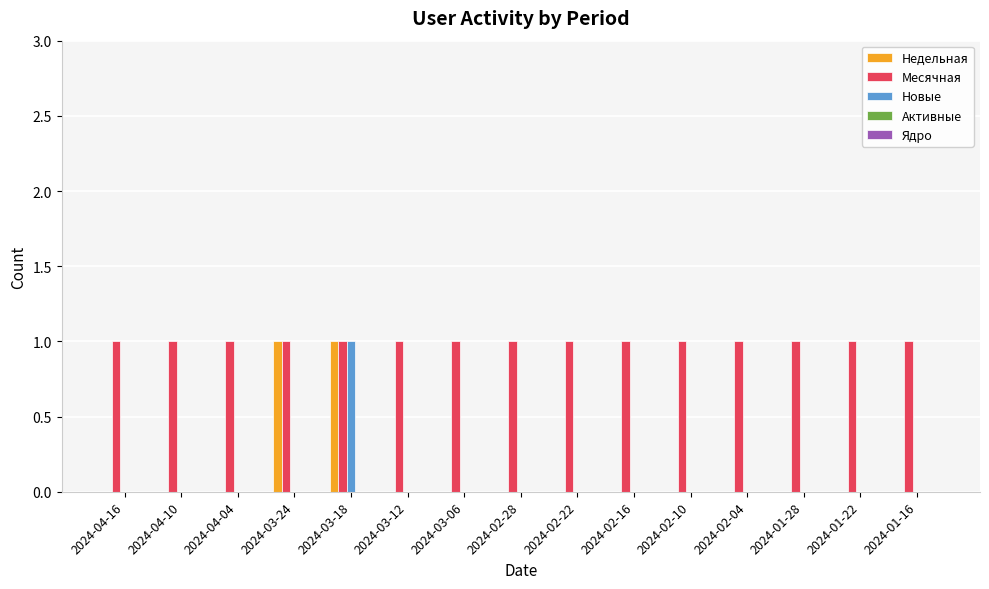

The Месячная series shows 1 at 2024-03-18. True or false?

True